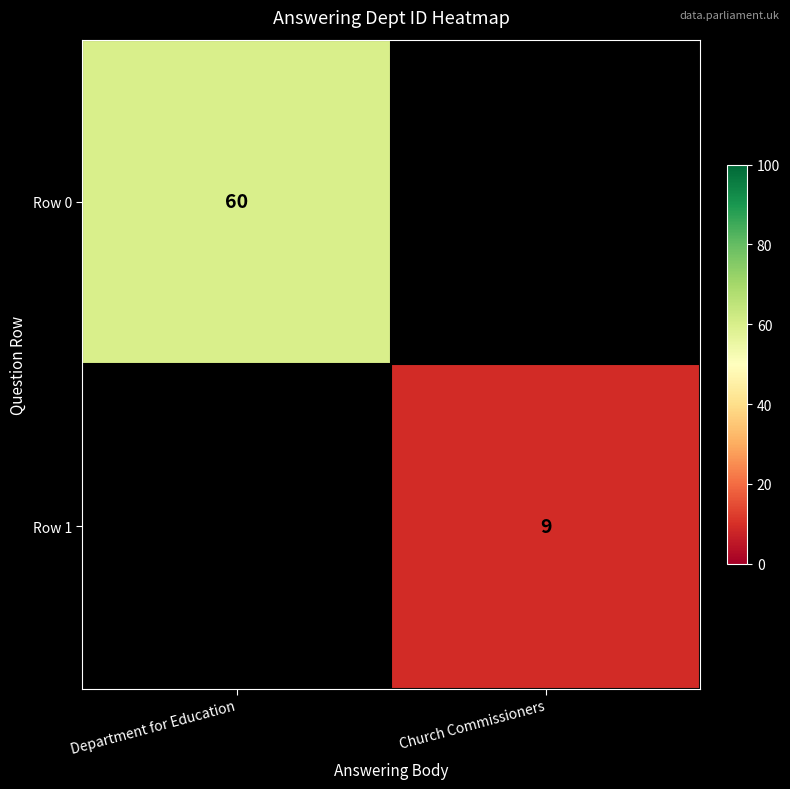

At how many categories does at least one series exceed 31?

1